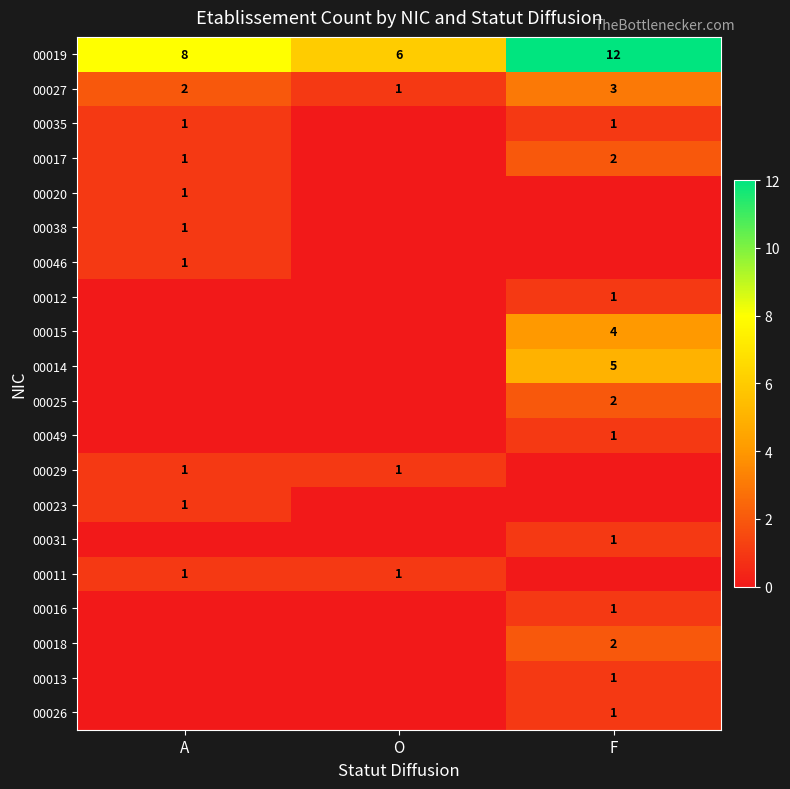

The 00020 series shows 2 at A. True or false?

False